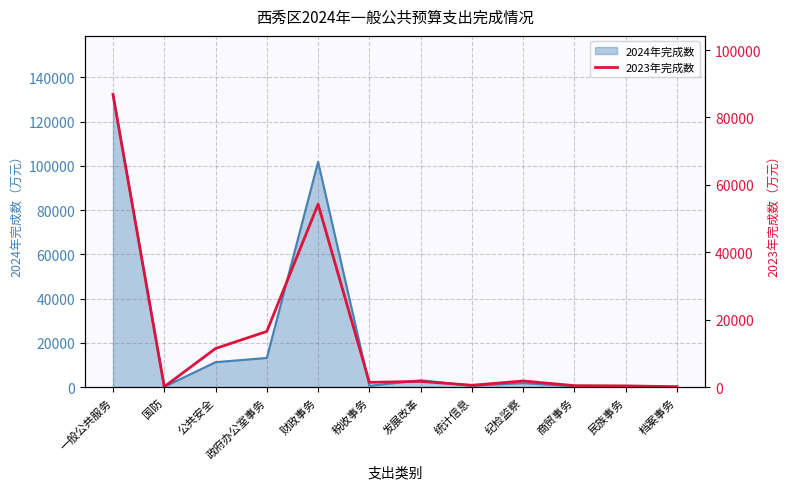

At which label does the data first exceed 1734?

一般公共服务